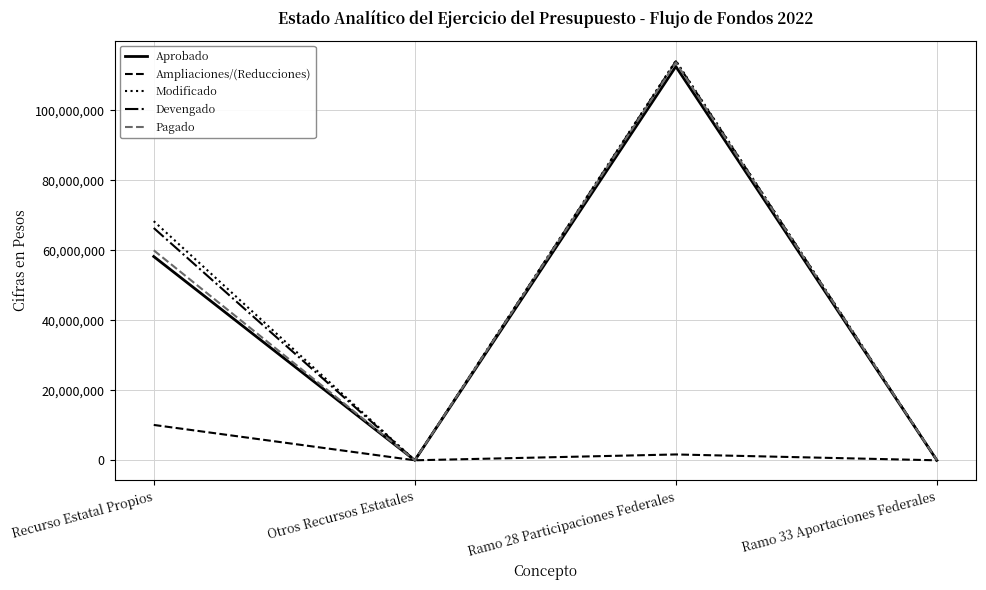

How many distinct data groups are displayed?

5